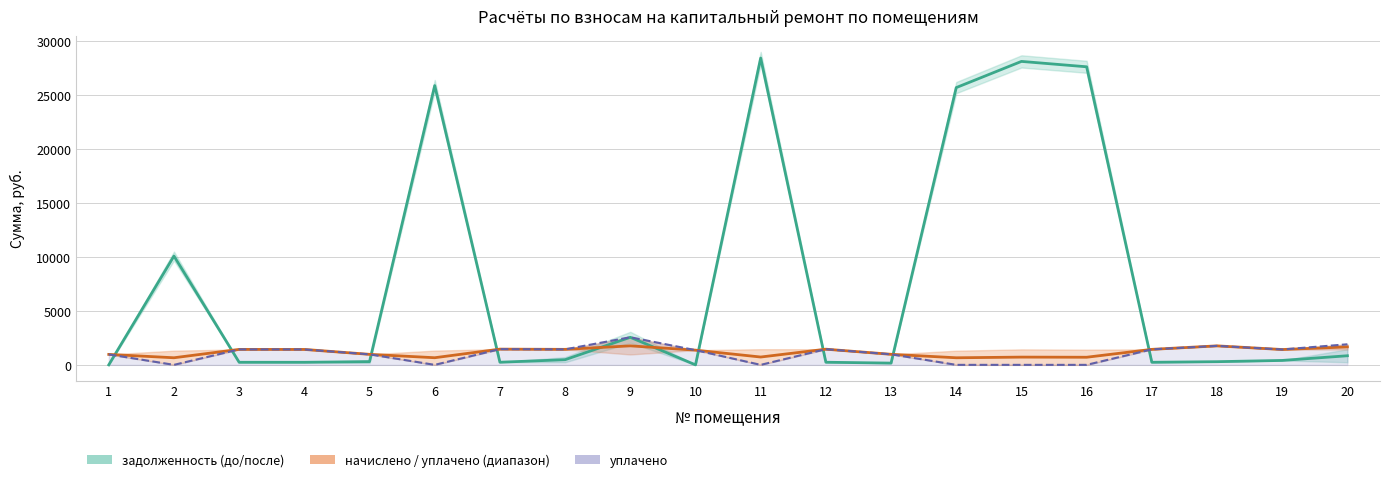

Where do задолженность (до) and уплачено first cross each other?

1 and 2